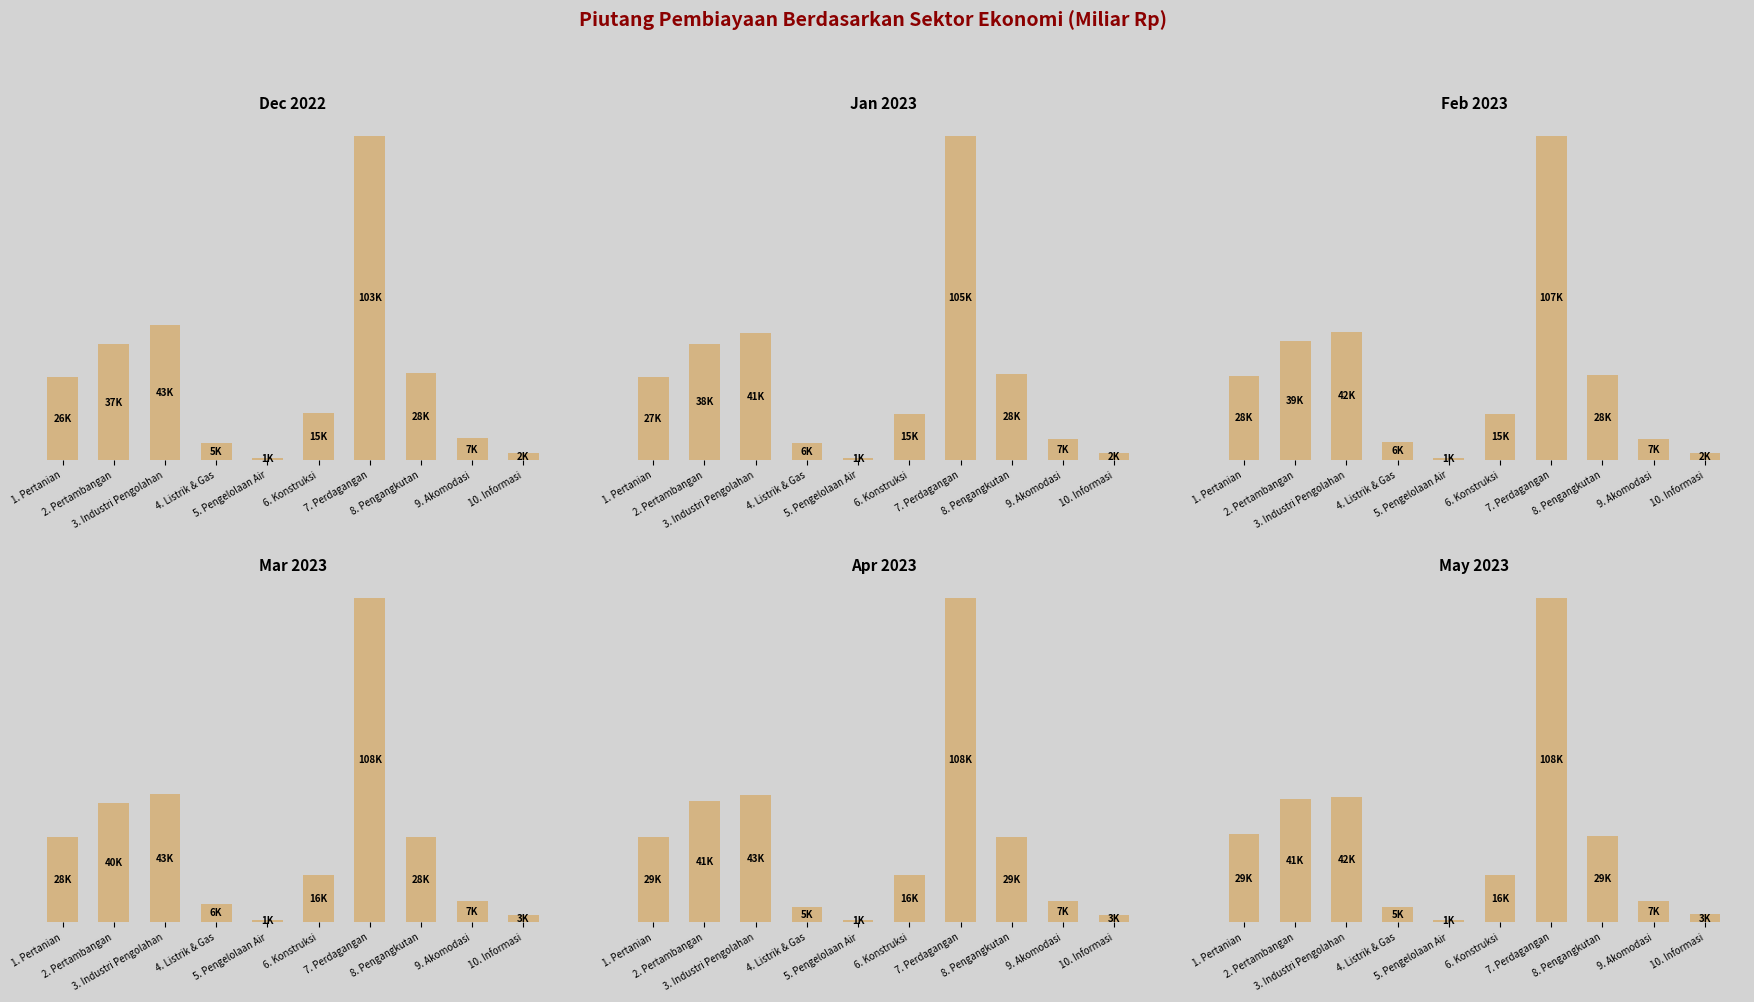

What is the difference between the second highest and minimum values in the Apr 2023 series?

41886.5